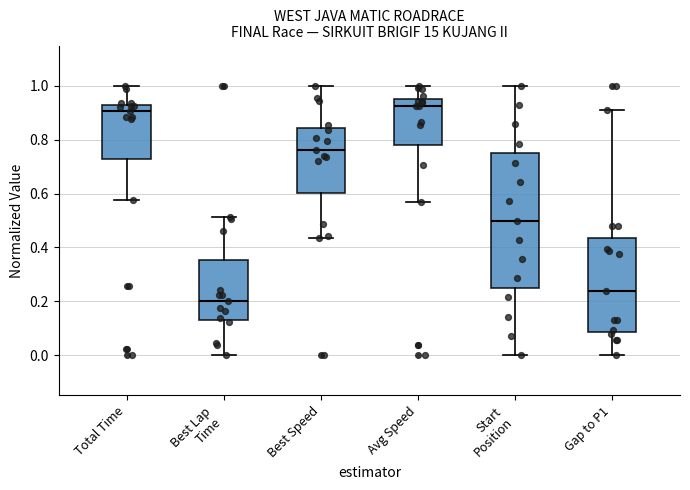

Which box's median line is the highest?

Avg Speed